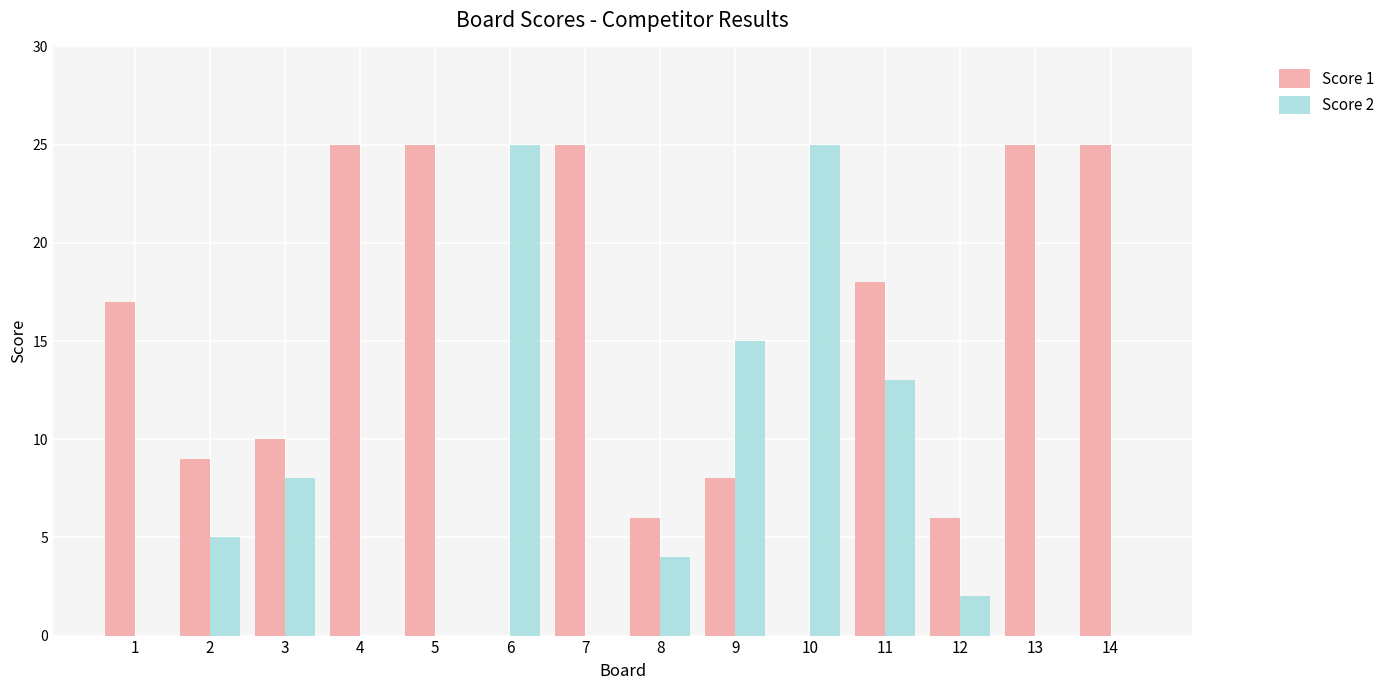

Which series has the largest total across all categories?

Score 1